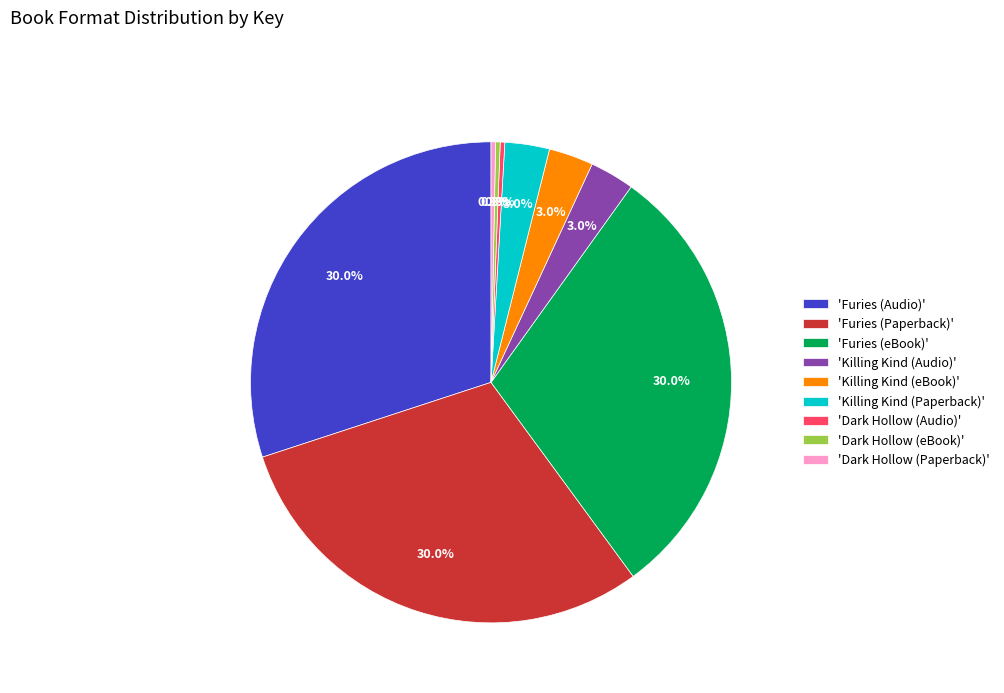

What is the ratio of the value at 'Dark Hollow (Paperback)' to the value at 'Dark Hollow (eBook)'?

1.0